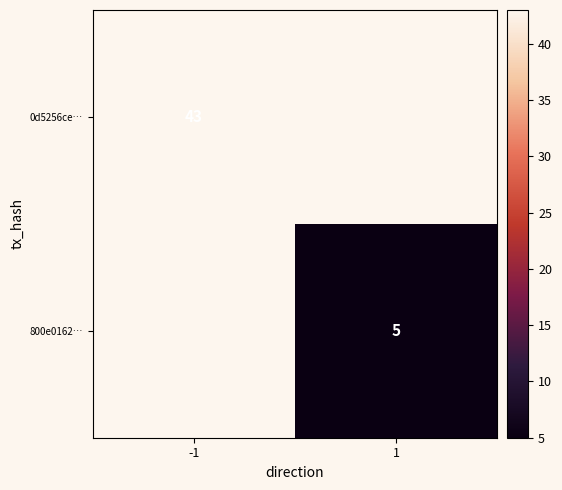

The 0d5256ce… series shows 43 at -1. True or false?

True